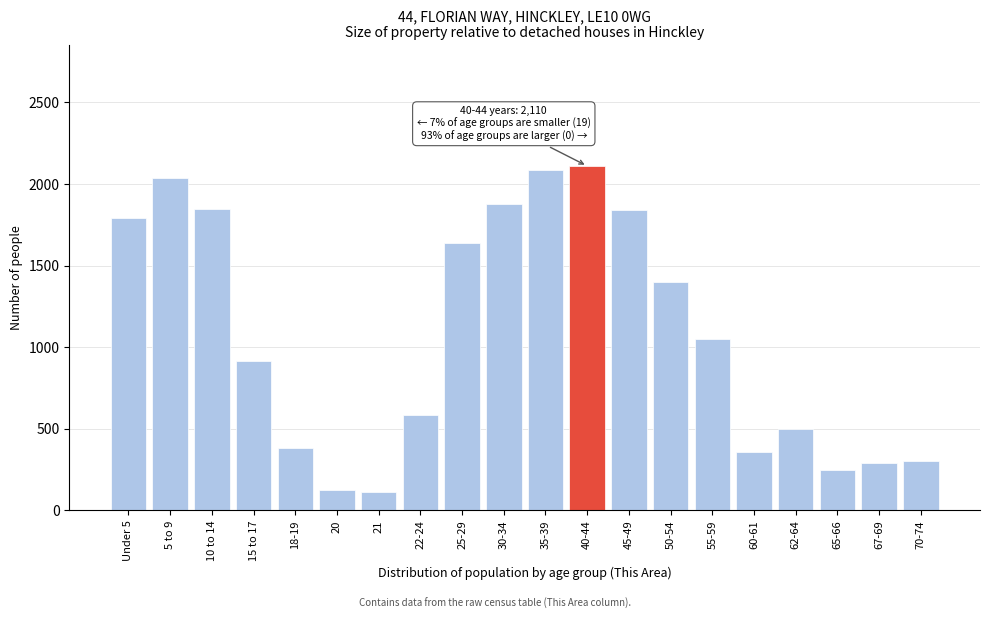

What is the difference between the values at 5 to 9 and 18-19?

1654